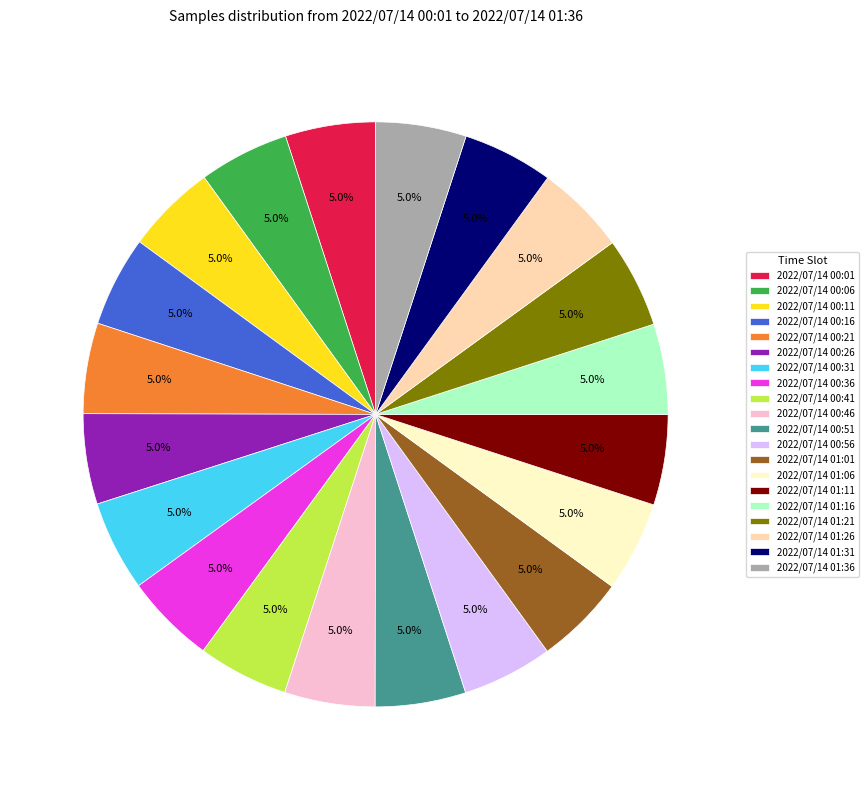

True or false: 2022/07/14 01:31 accounts for 5% of the total.

True